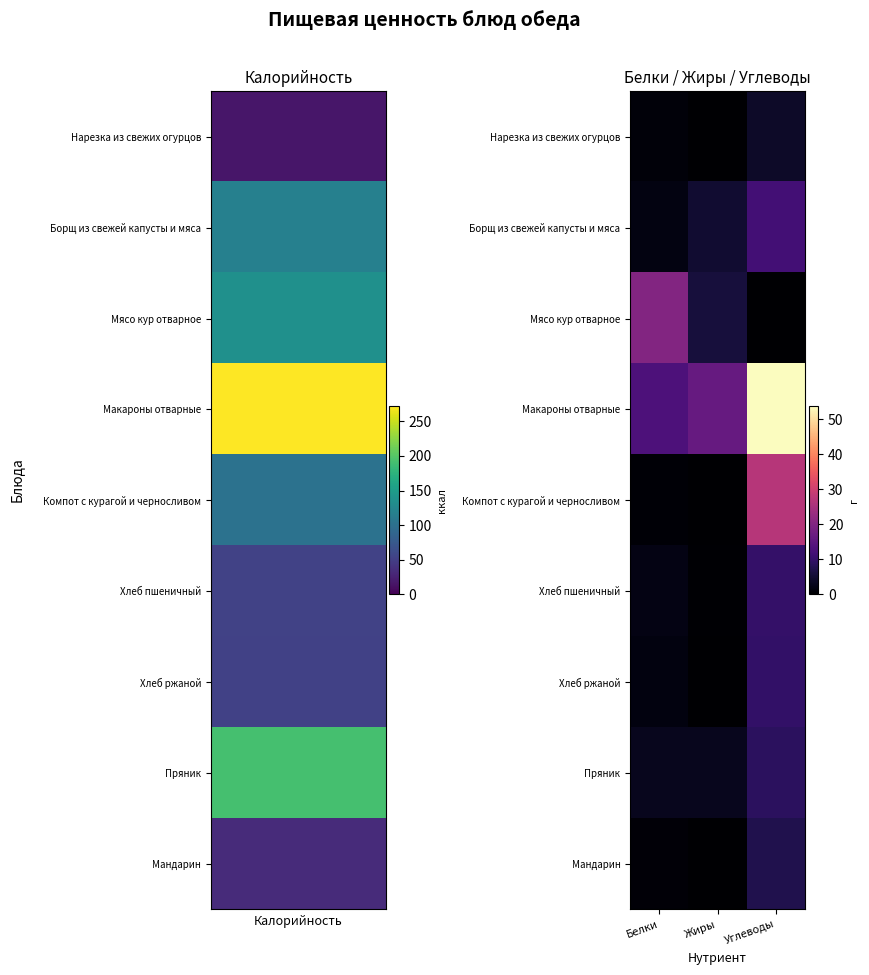

Which series has the largest total across all categories?

Макароны отварные